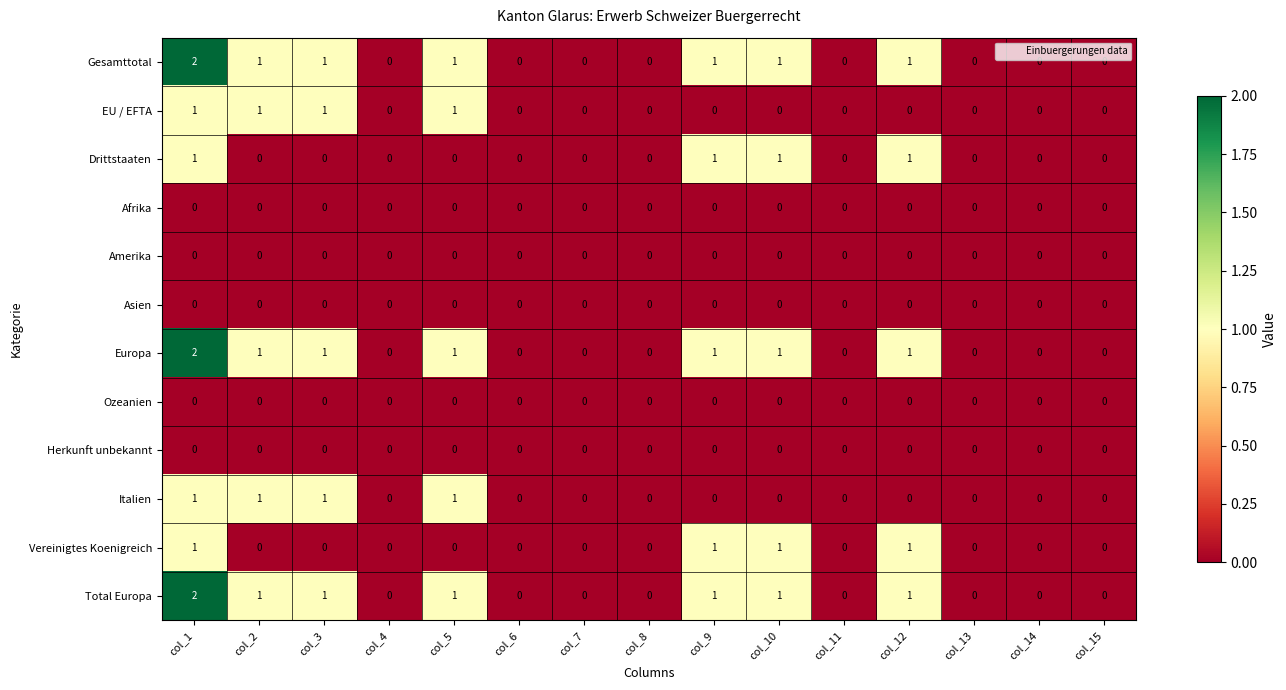

The value of EU / EFTA at col_9 is 0. True or false?

True